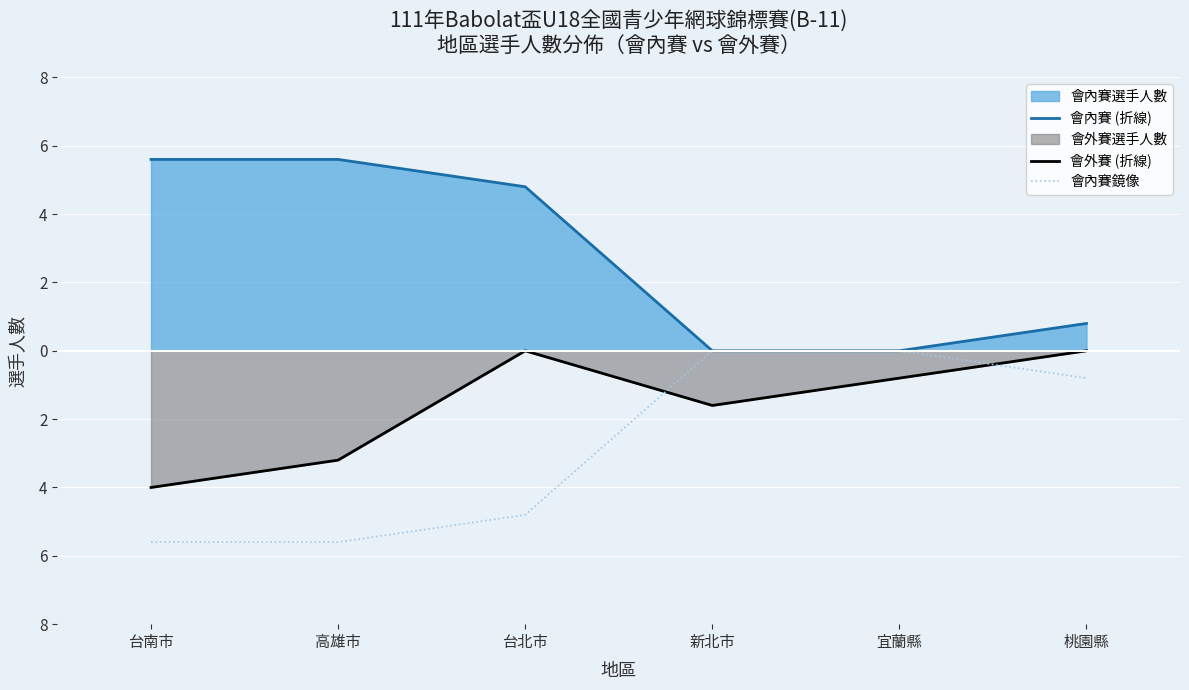

How many 會外賽 (折線) values are between -4 and 0?

5